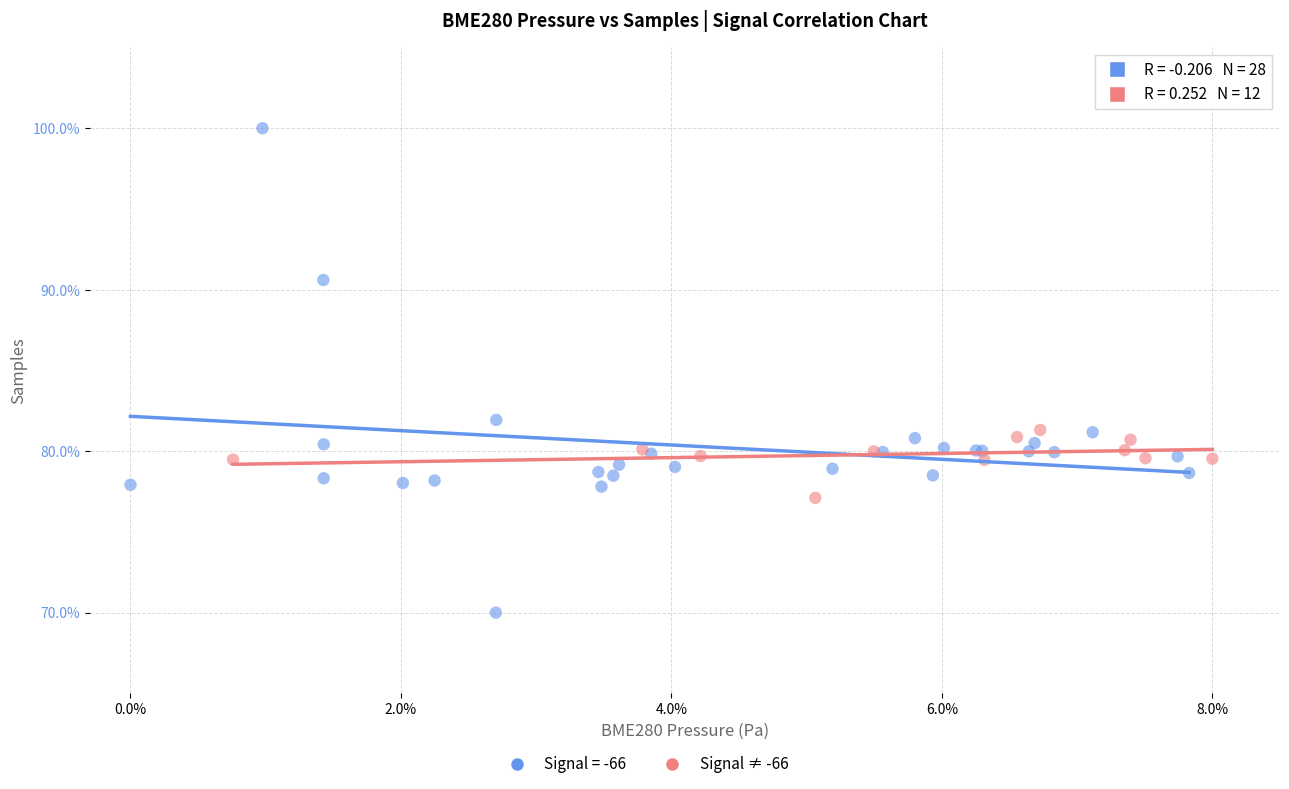

Which series reaches the maximum Y coordinate?

Signal = -66